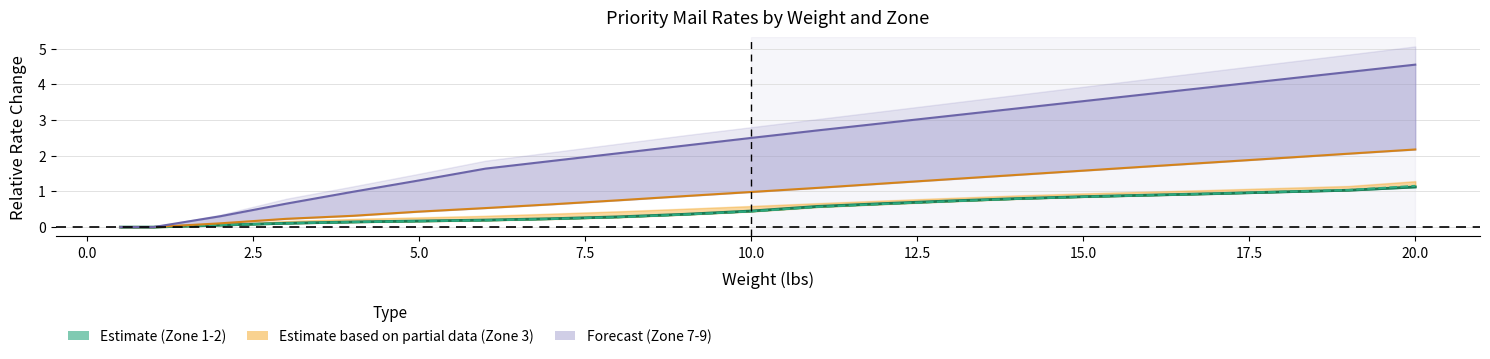

Between 20.0 and 5.0, which is larger?

20.0